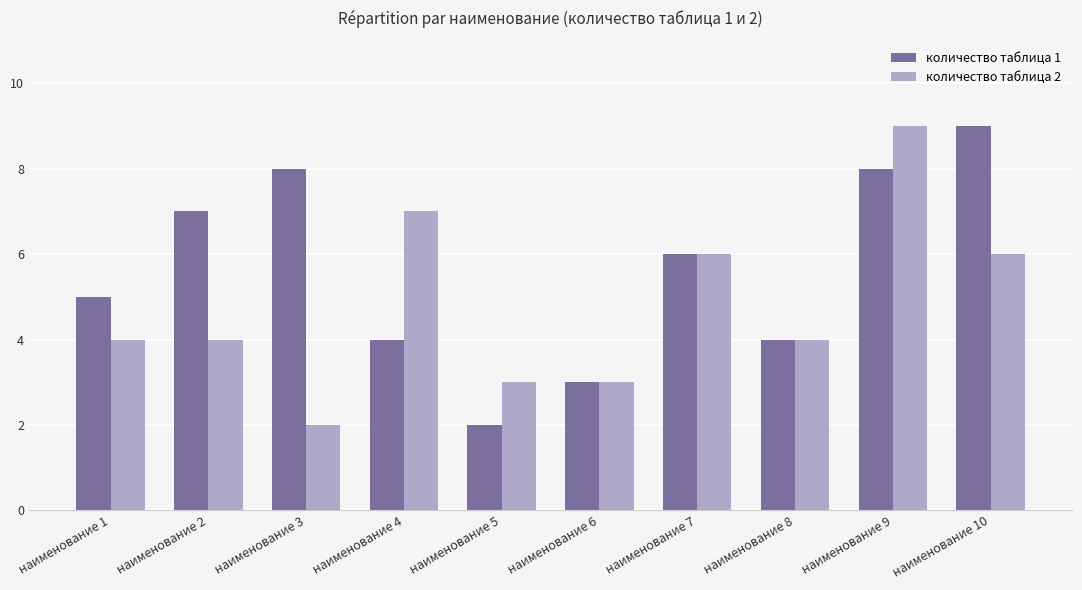

How many categories are shown in the chart?

10